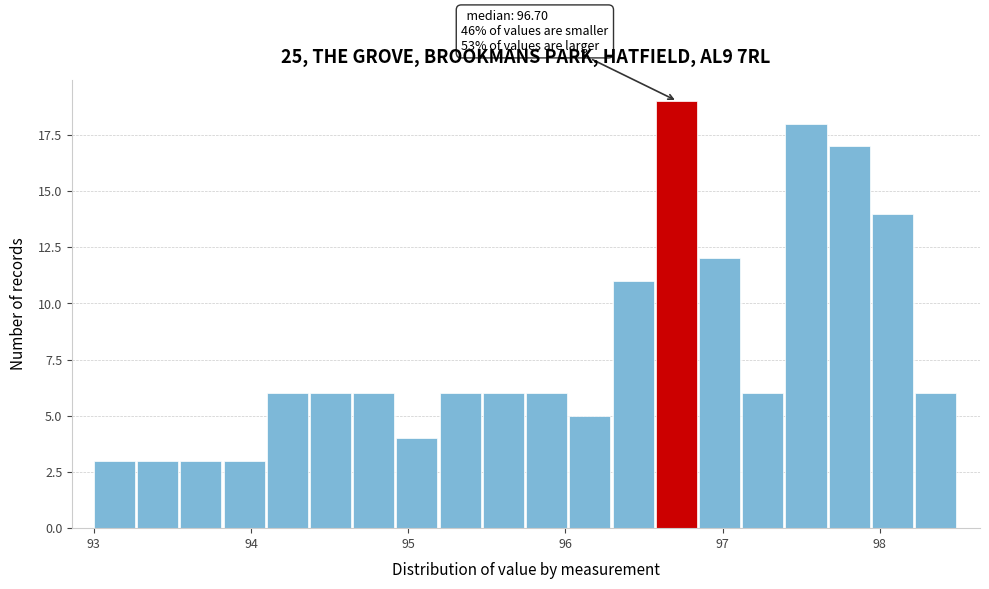

Around what value on the x-axis is the tallest bar? Give the approximate position of its centre, as read against the axis.

96.7